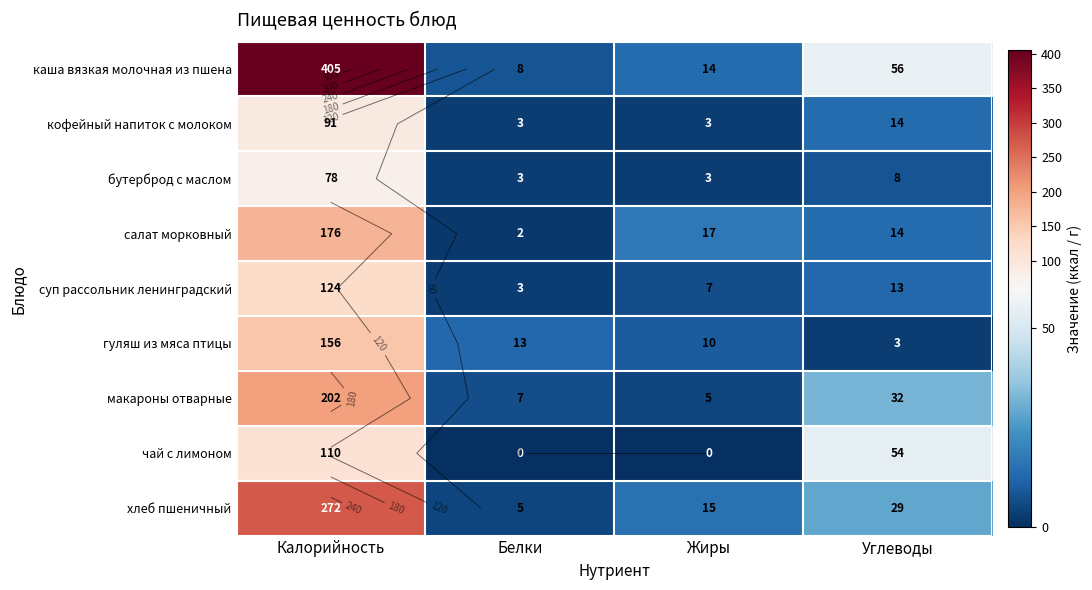

The каша вязкая молочная из пшена series shows 56 at Углеводы. True or false?

True